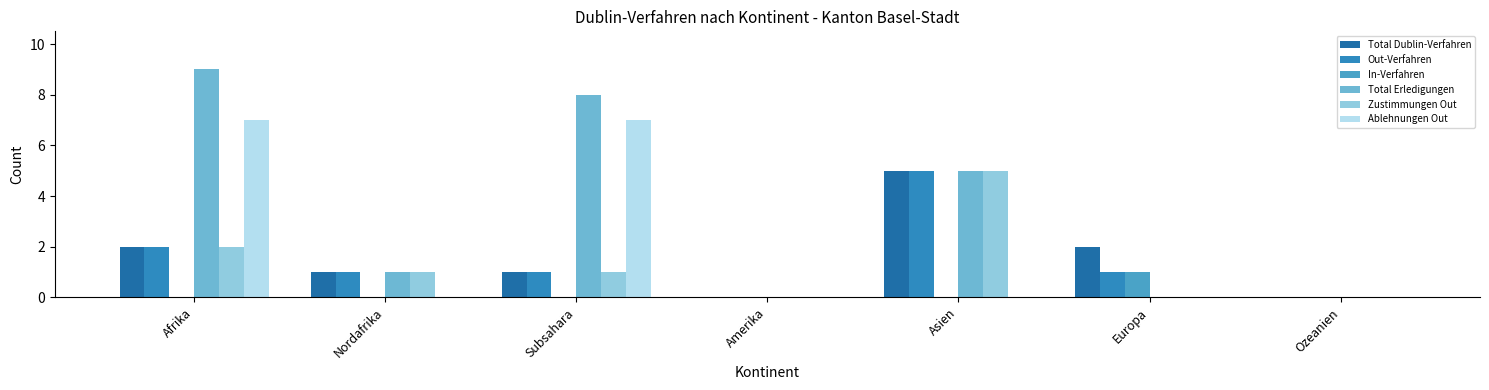

What is the average value of the Ablehnungen Out series?

2